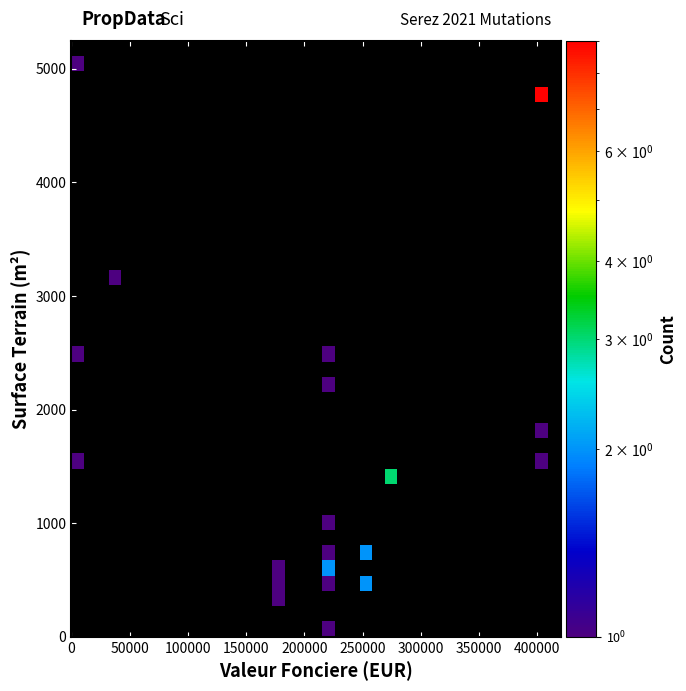

Count the number of categories in the chart.

39